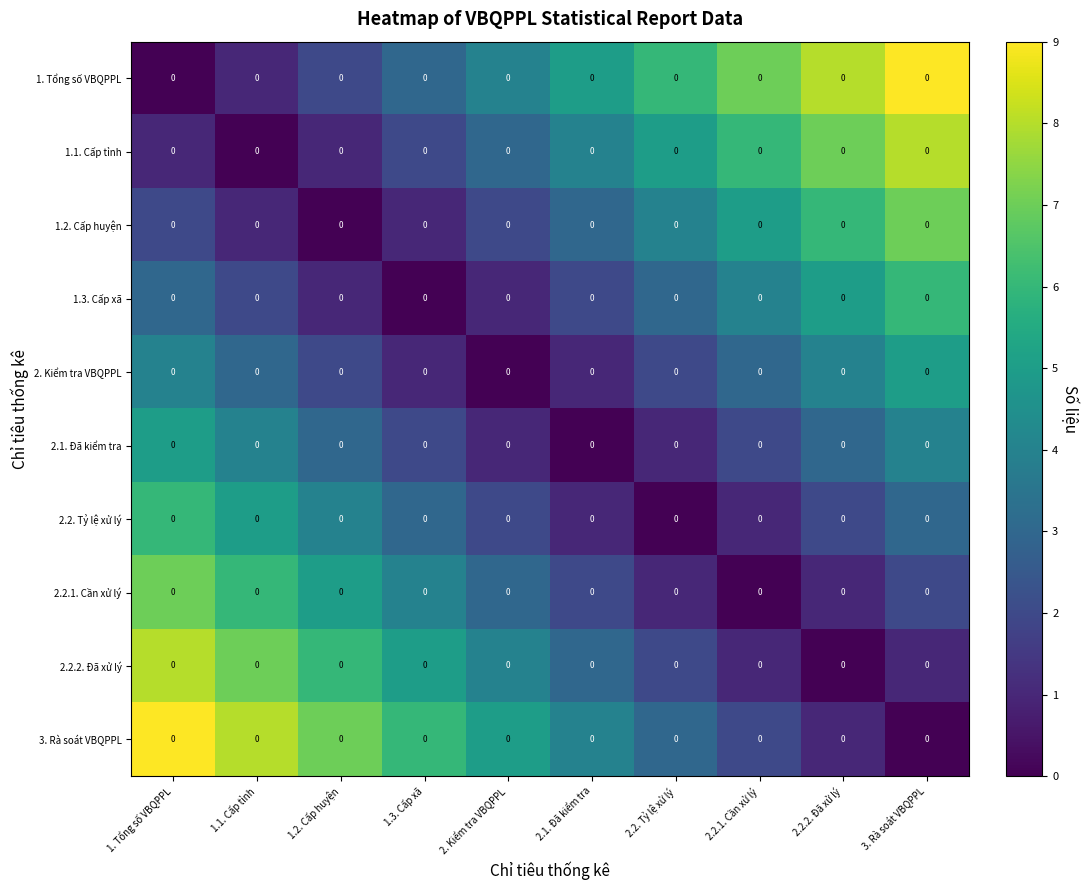

True or false: 1. Tổng số VBQPPL has a value of 8 at 2.2.2. Đã xử lý.

True